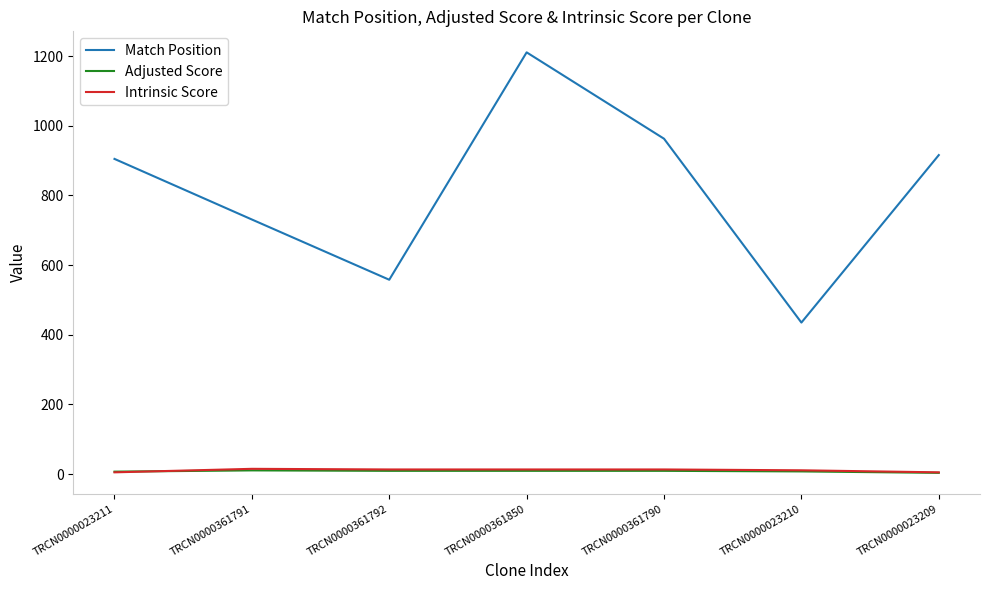

True or false: Match Position and Adjusted Score intersect in this chart.

False